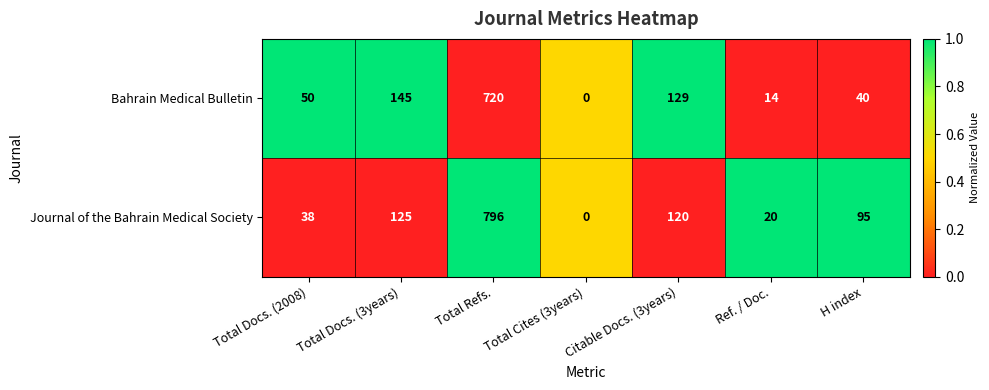

What is the average value of the Bahrain Medical Bulletin series?

157